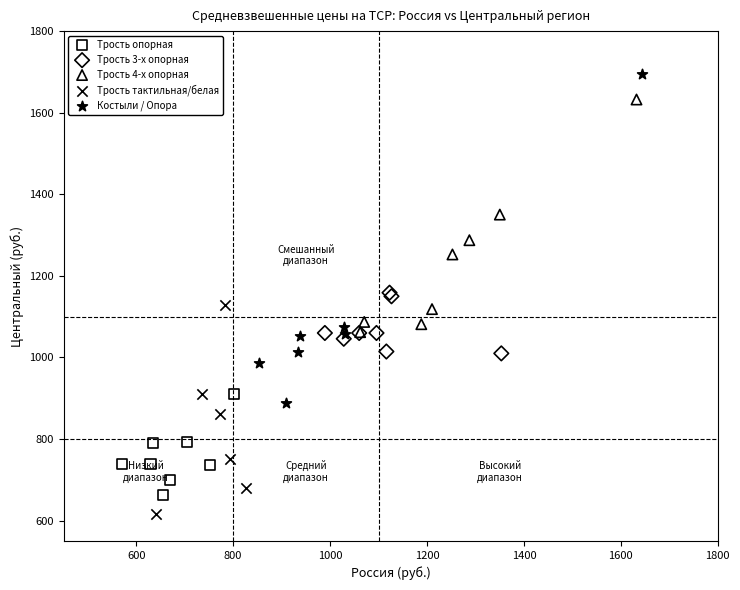

Which series has the widest spread of Y values?

Костыли / Опора